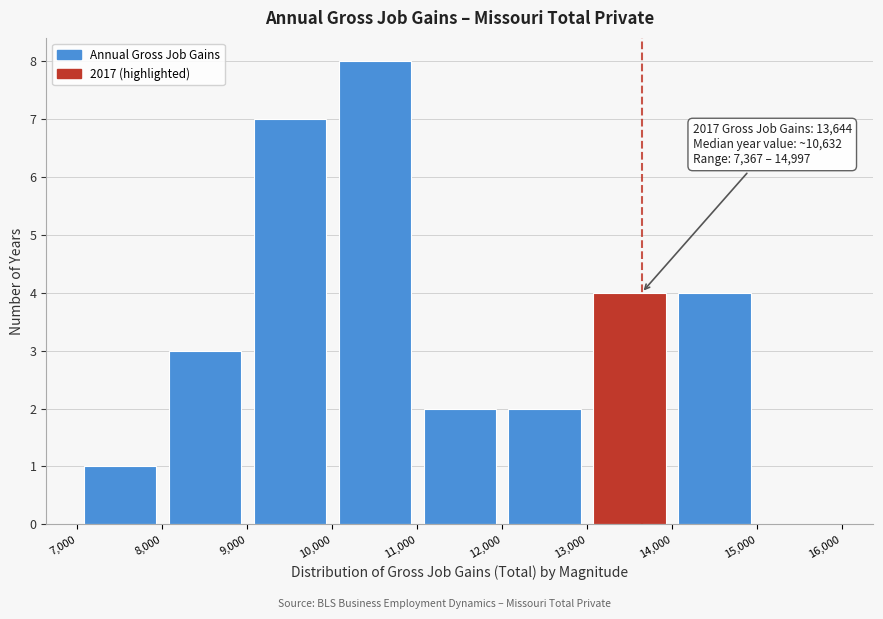

Over which range of the x-axis is the bar tallest?

10,000 to 11,000